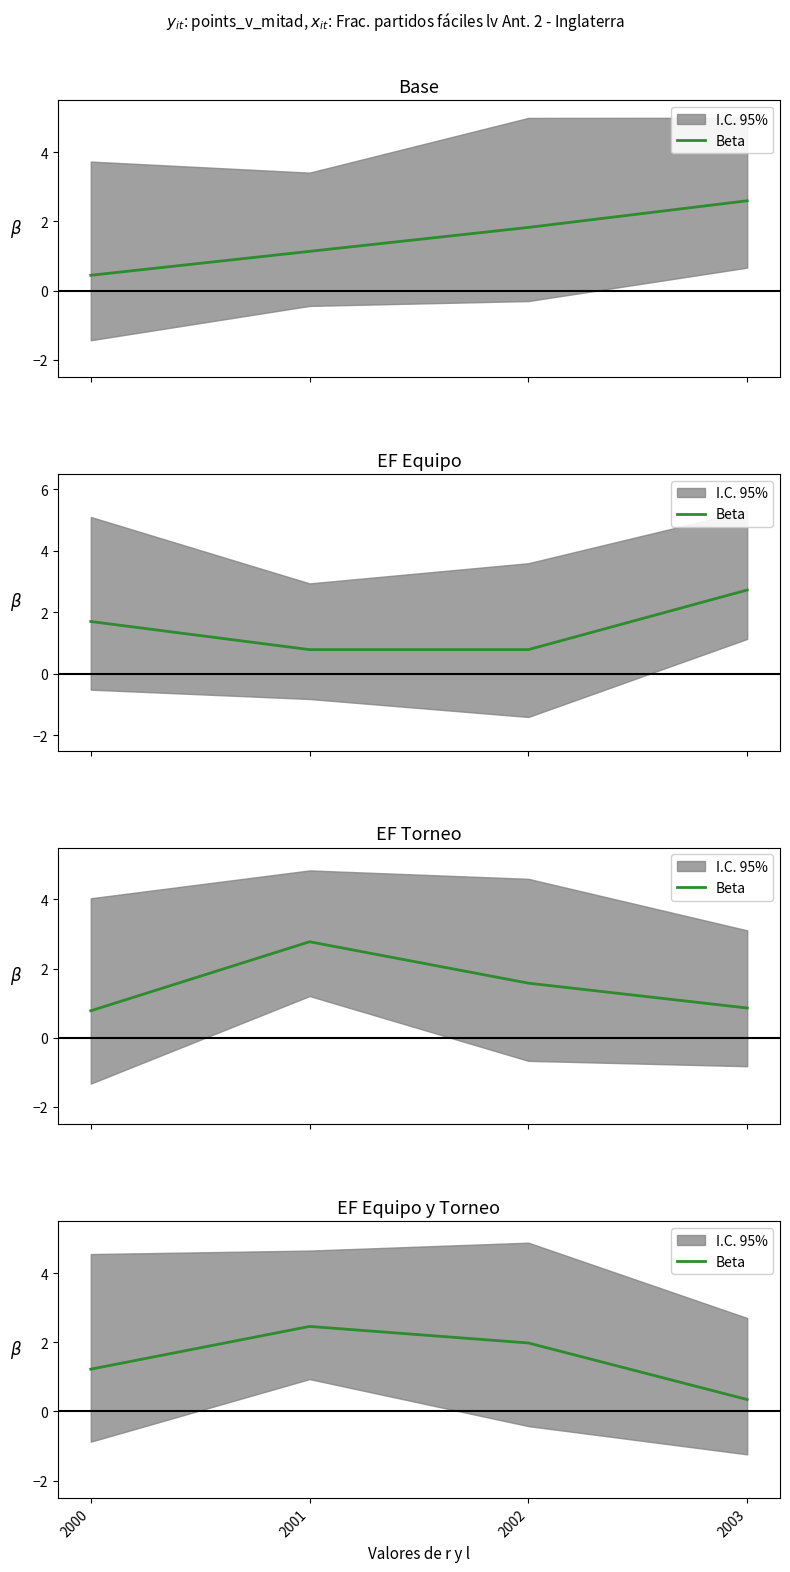

Rank the categories by value from lowest to highest.

2003, 2000, 2002, 2001